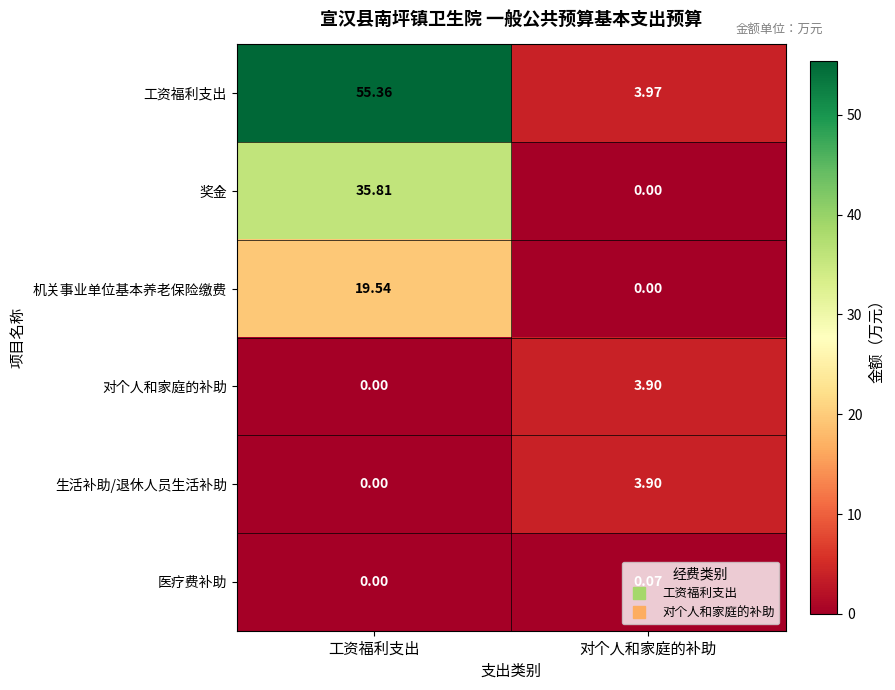

At which category is the sum across all series the highest?

工资福利支出